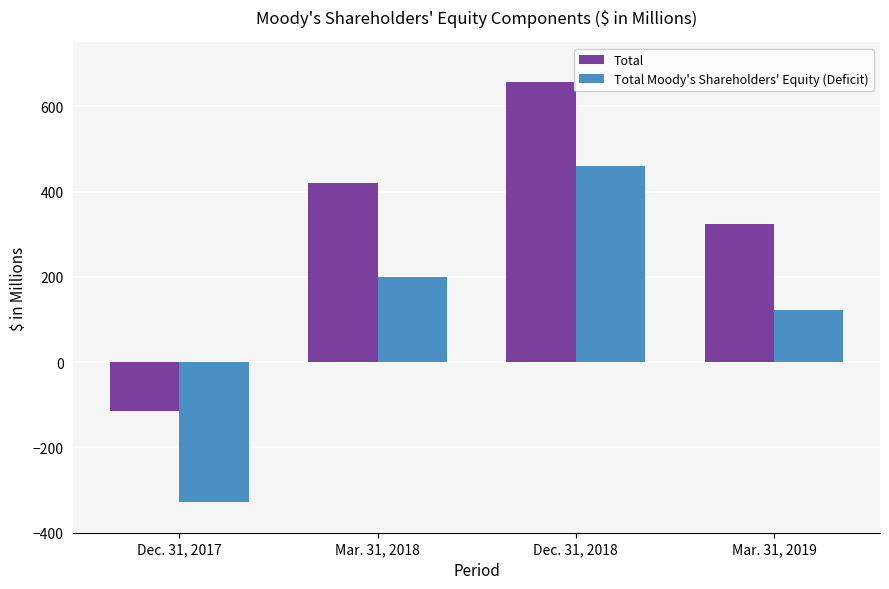

At Mar. 31, 2018, list the series in order from smallest to largest.

Total Moody's Shareholders' Equity (Deficit), Total